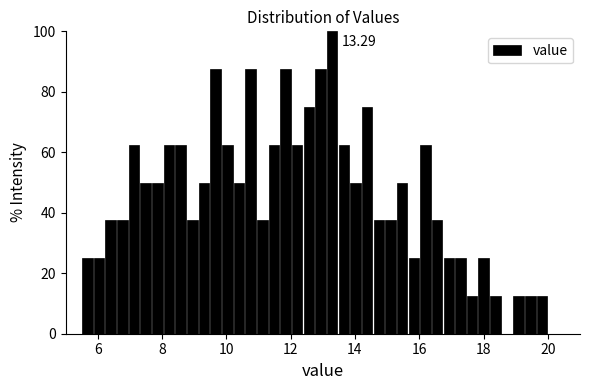

Read against the x-axis, roughly where is the centre of the tallest bar?

13.2